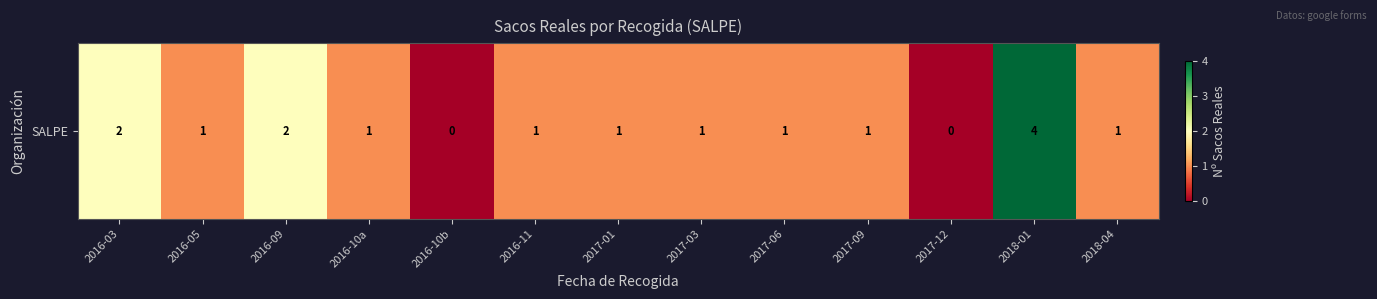

Reading right to left, extract all data points from this chart.

2018-04=1	2018-01=4	2017-12=0	2017-09=1	2017-06=1	2017-03=1	2017-01=1	2016-11=1	2016-10b=0	2016-10a=1	2016-09=2	2016-05=1	2016-03=2